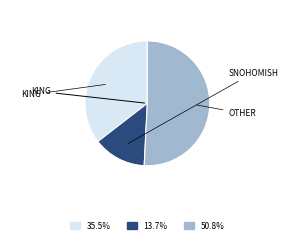

How many segments does this pie chart have?

3